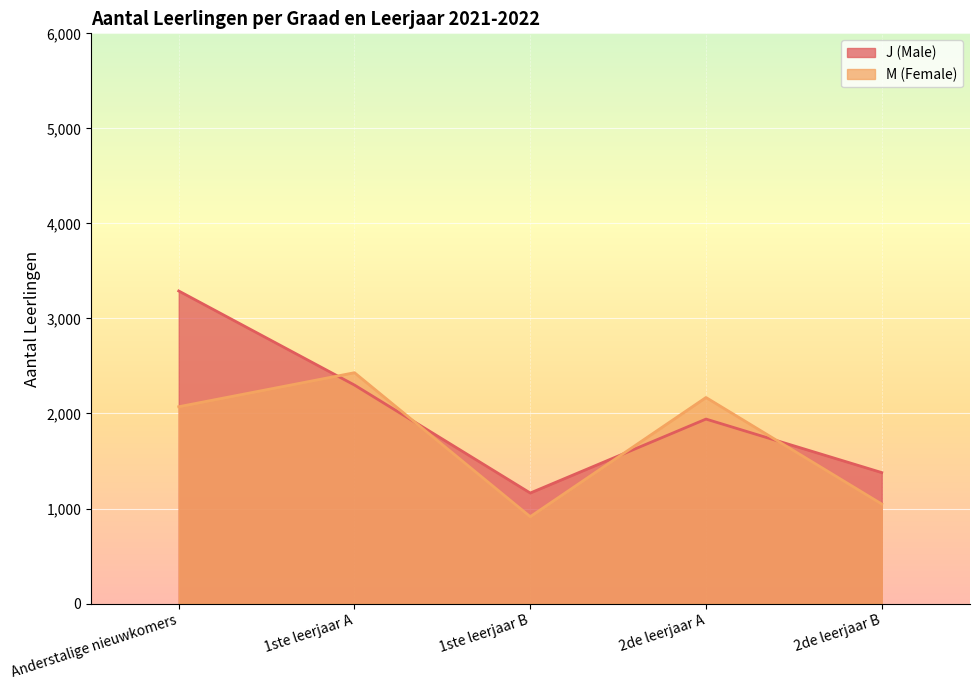

What is the value of the M (Female) point at the 1st from the left?

2071